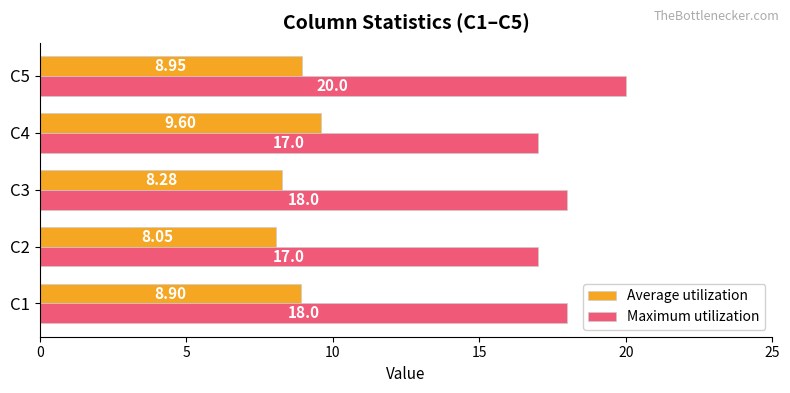

Which series has the widest spread of values?

Maximum utilization